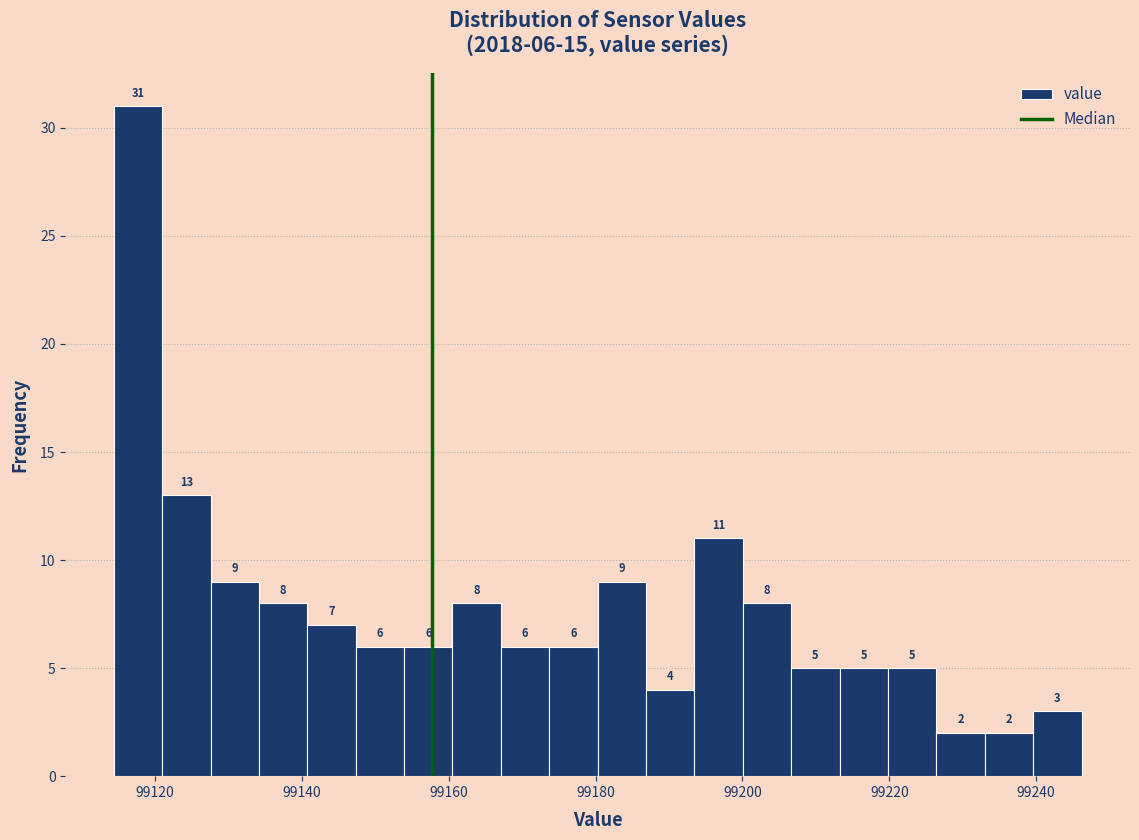

Around what value on the x-axis is the tallest bar? Give the approximate position of its centre, as read against the axis.

99118